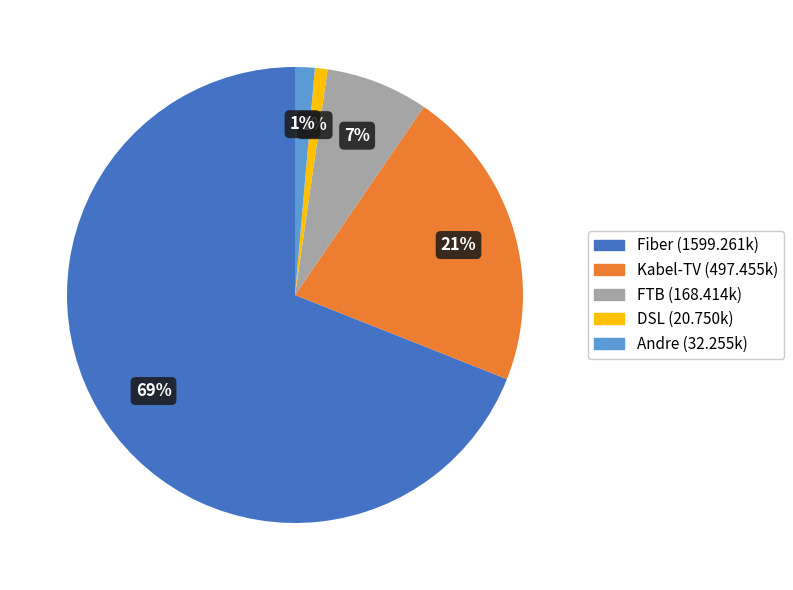

Which category has the biggest portion of the pie?

Fiber